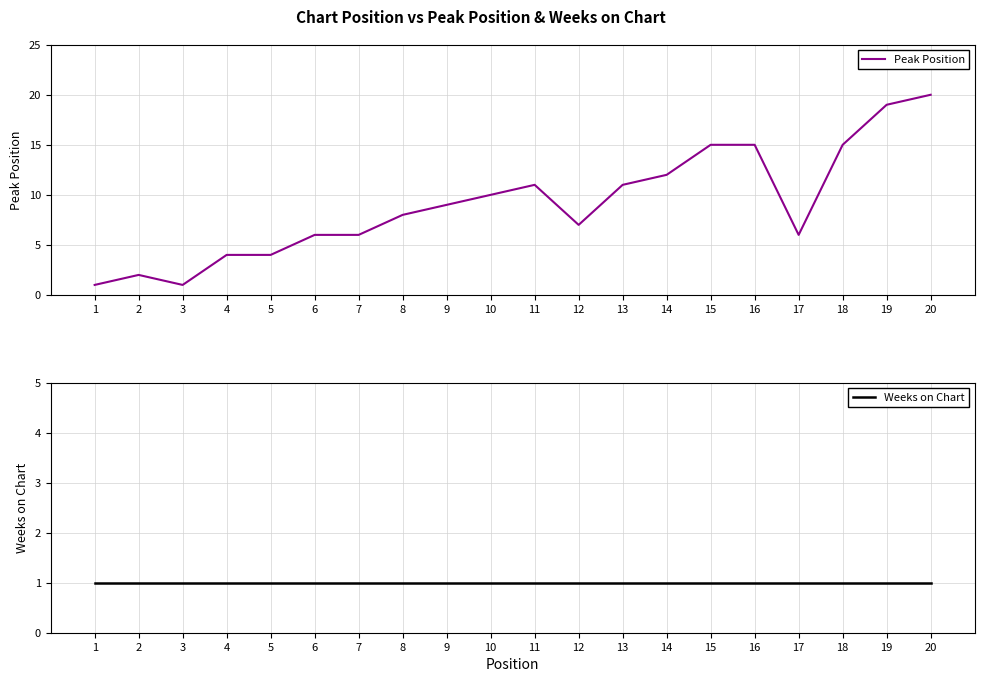

Which series has the widest spread of values?

Peak Position